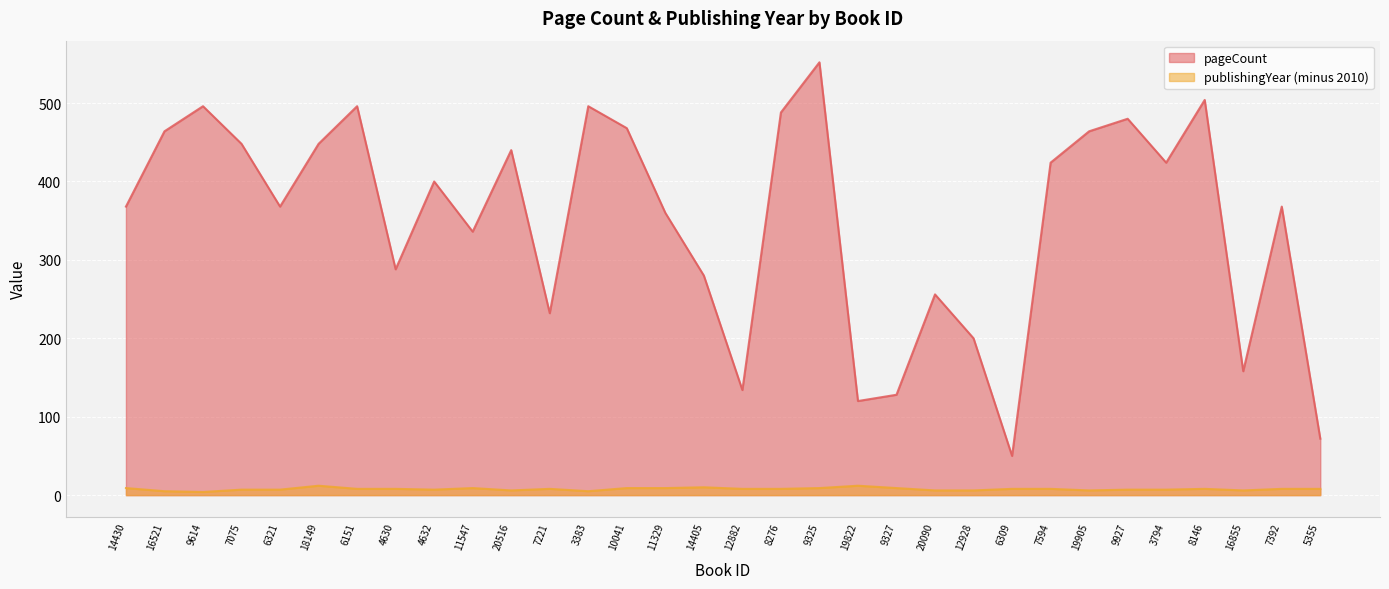

Reading left to right, list all the values displayed in this chart.

pageCount: 368	464	496	448	368	448	496	288	400	336	440	232	496	468	360	280	134	488	552	120	128	256	200	50	424	464	480	424	504	158	368	72
publishingYear: 9	5	4	7	7	12	8	8	7	9	6	8	5	9	9	10	8	8	9	12	9	6	6	8	8	6	7	7	8	6	8	8